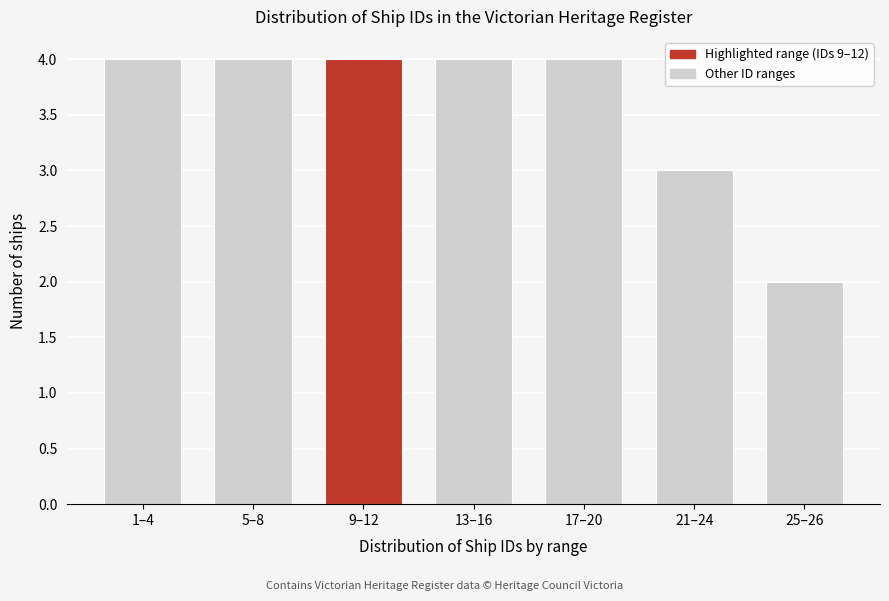

Reading left to right, extract all data points from this chart.

4	4	4	4	4	3	2